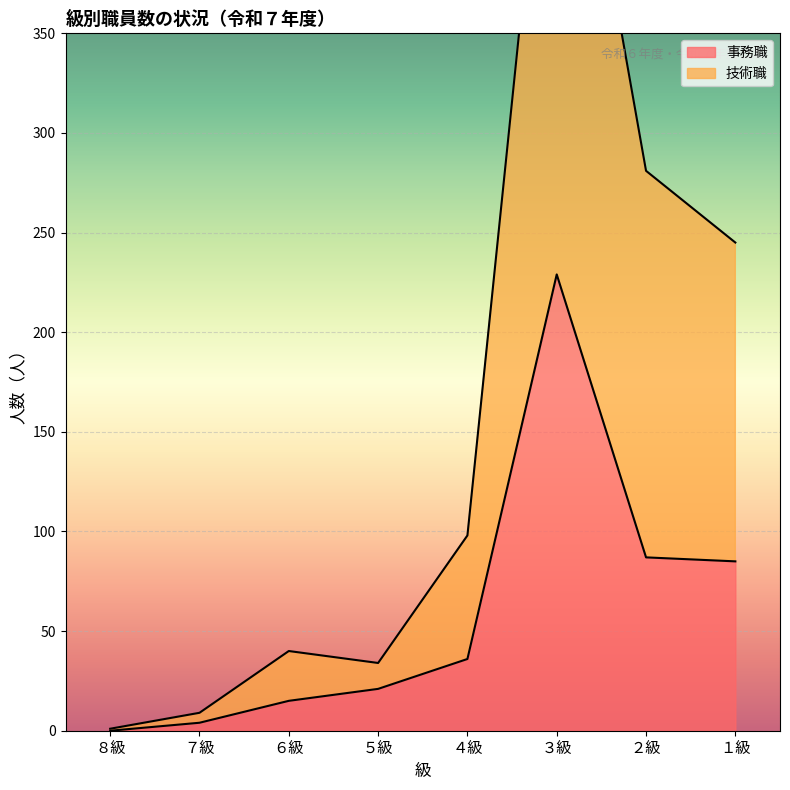

What is the sum of all 技術職 values?

1242